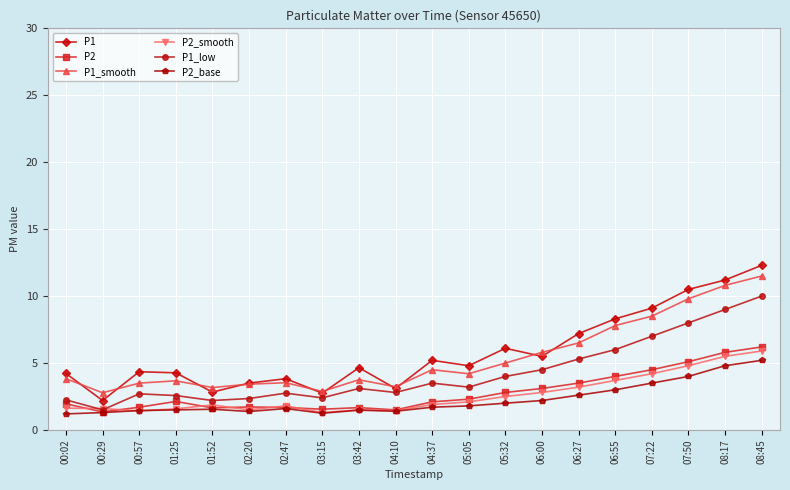

The value of P1_low at 06:55 is 6.0. True or false?

True